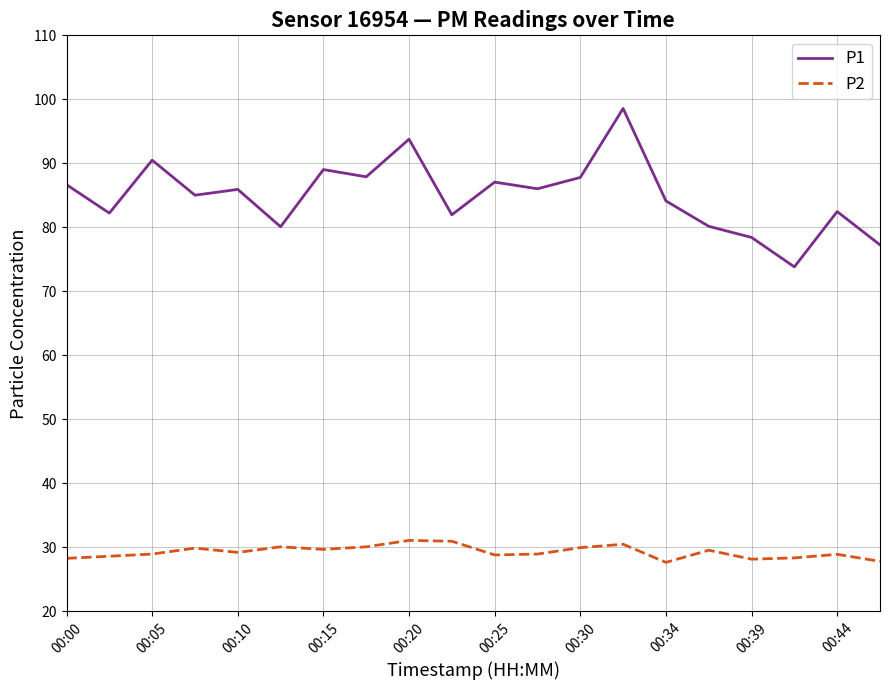

True or false: P2 and P1 intersect in this chart.

False